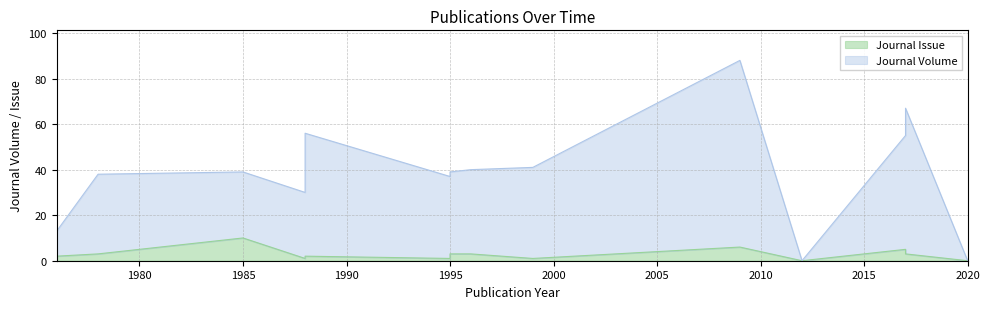

How many points are lower than both their immediate neighbors (excluding endpoints)?

3